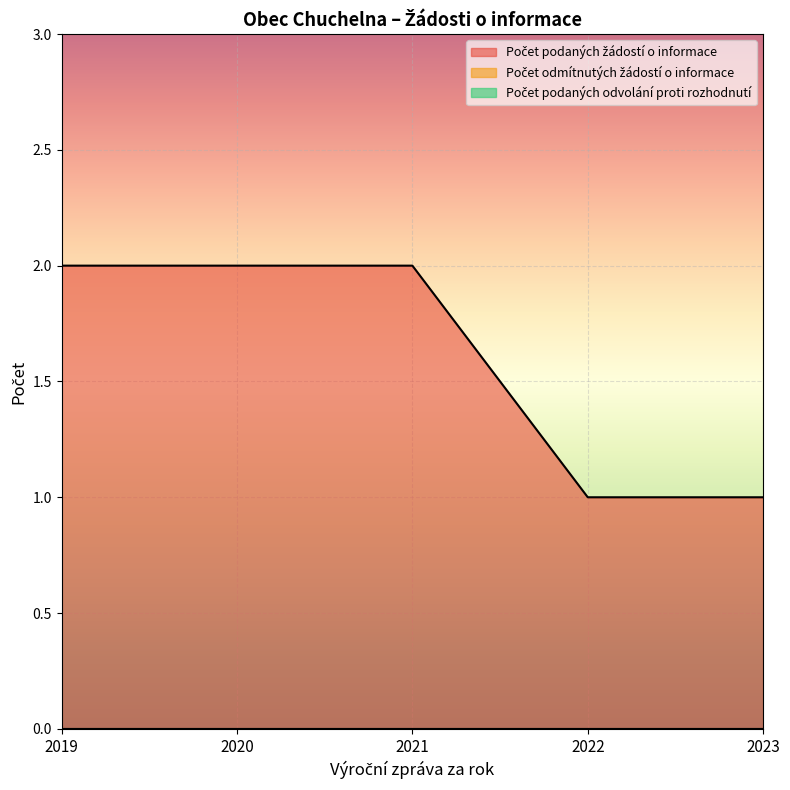

Which label corresponds to the largest value in the chart?

2019